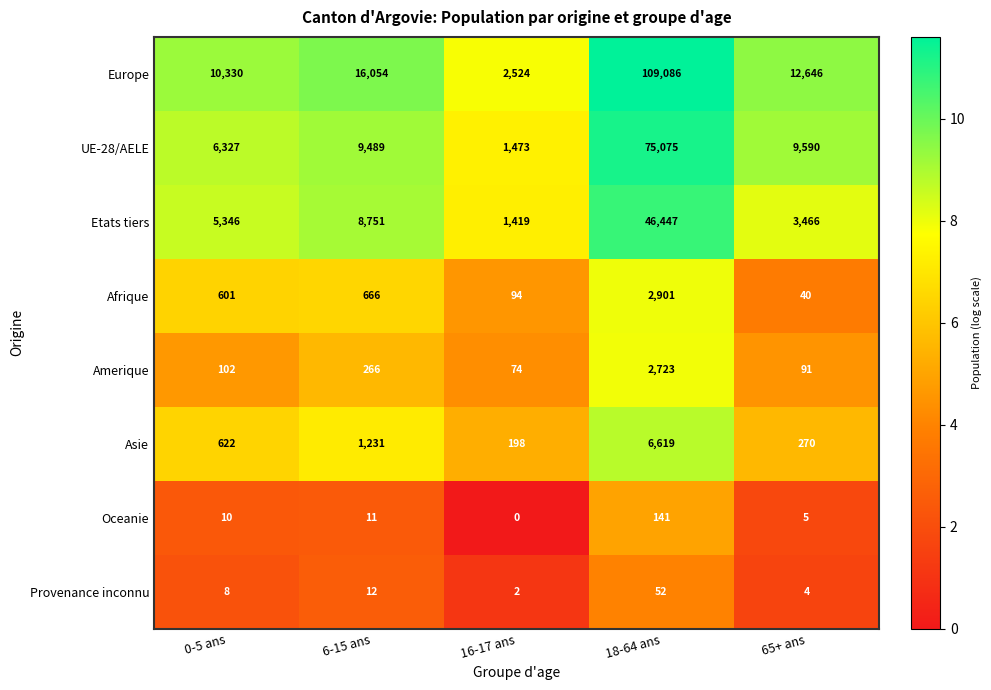

Is it true that Afrique equals 601 at 0-5 ans?

True